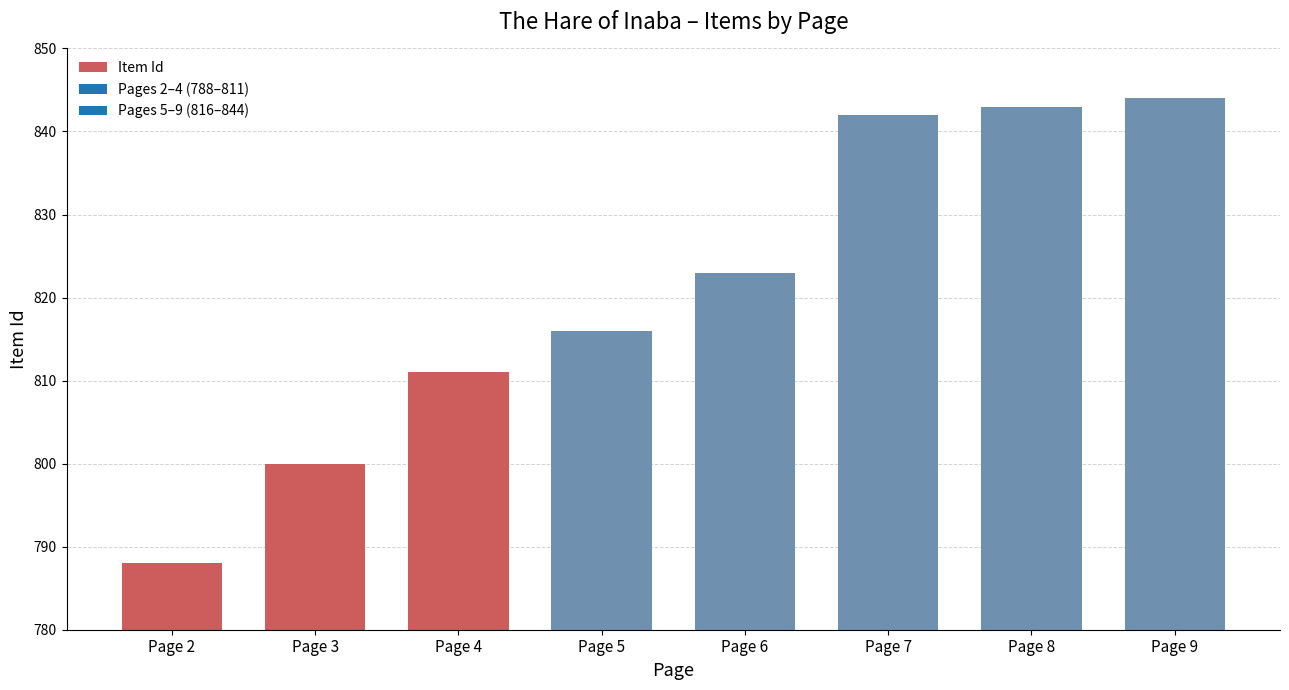

What value does the data have at Page 9?

844